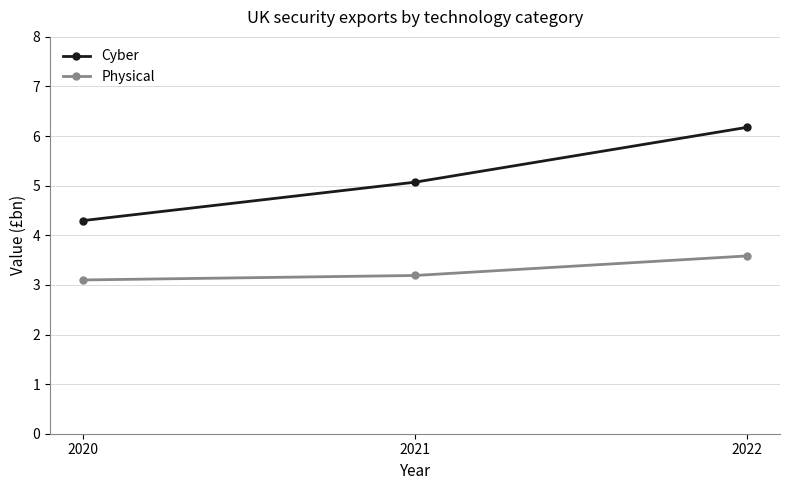

What is the value of the Physical point at the 3rd from the left?

3.6